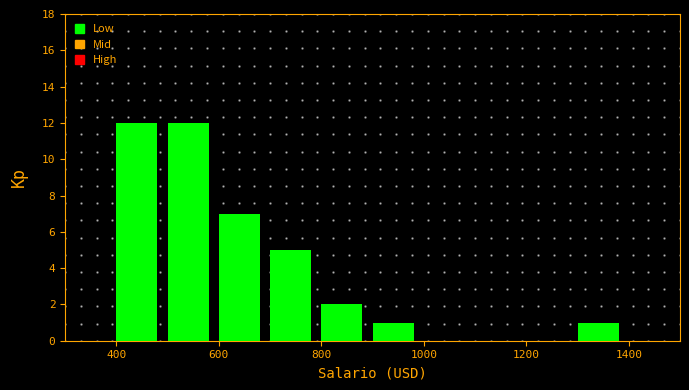

Reading left to right, transcribe this chart: for each bar, give the range it covers on the x-axis and its height. The values are not printed on the chart, so give them approximately, as read against the axis.

300 to 400: 0
400 to 500: 12
500 to 600: 12
600 to 700: 7
700 to 800: 5
800 to 900: 2
900 to 1000: 1
1000 to 1100: 0
1100 to 1200: 0
1200 to 1300: 0
1300 to 1400: 1
1400 to 1500: 0